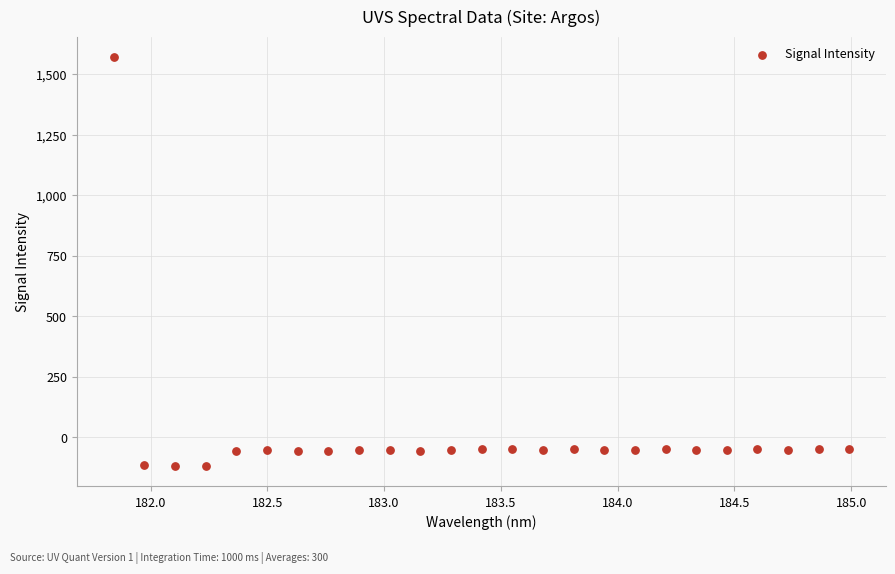

What is the range of X values (max minus min)?

3.1